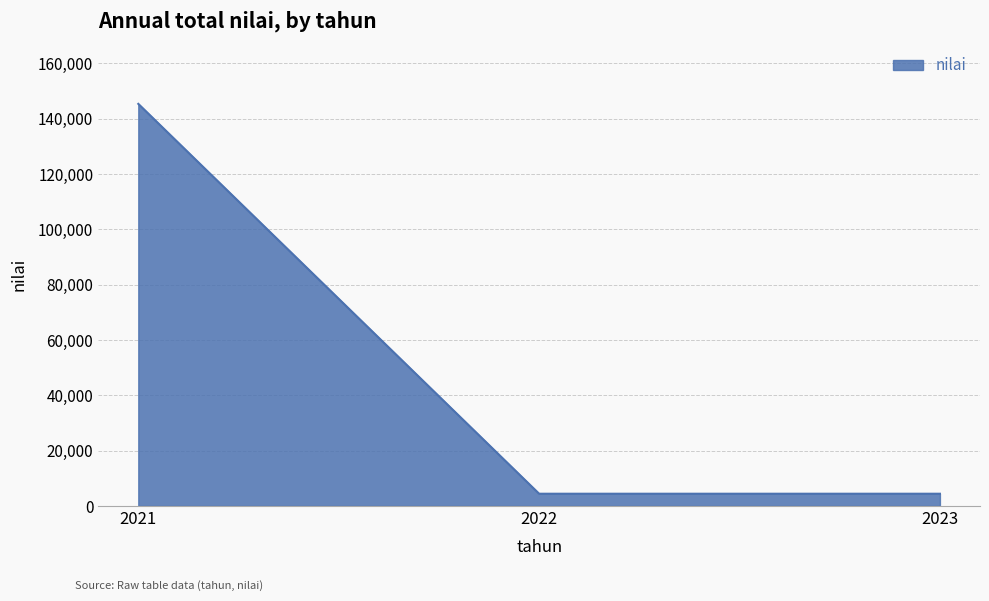

Is it true that the value at 2022 is 4411?

True